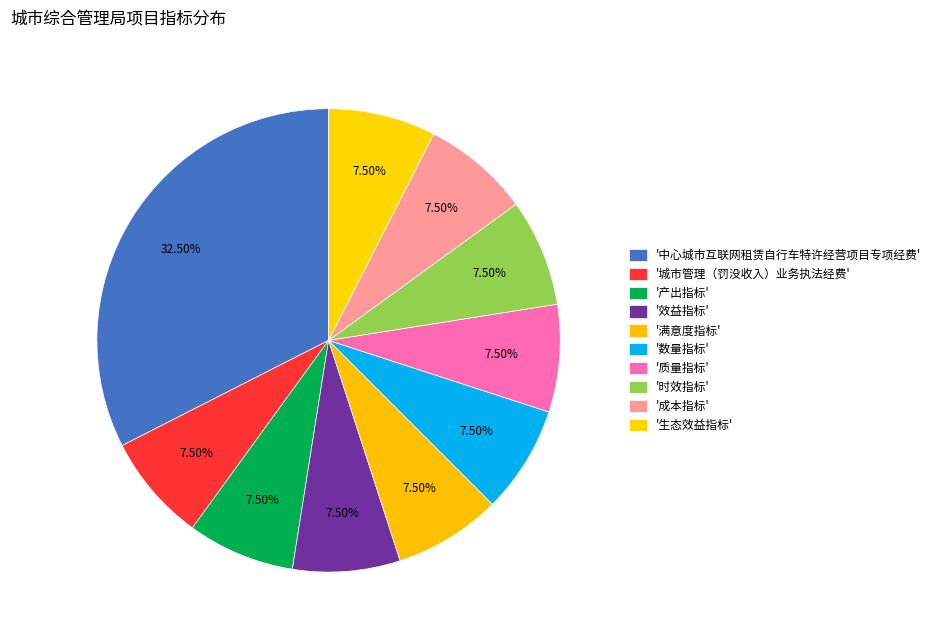

How many slices are in this pie chart?

10